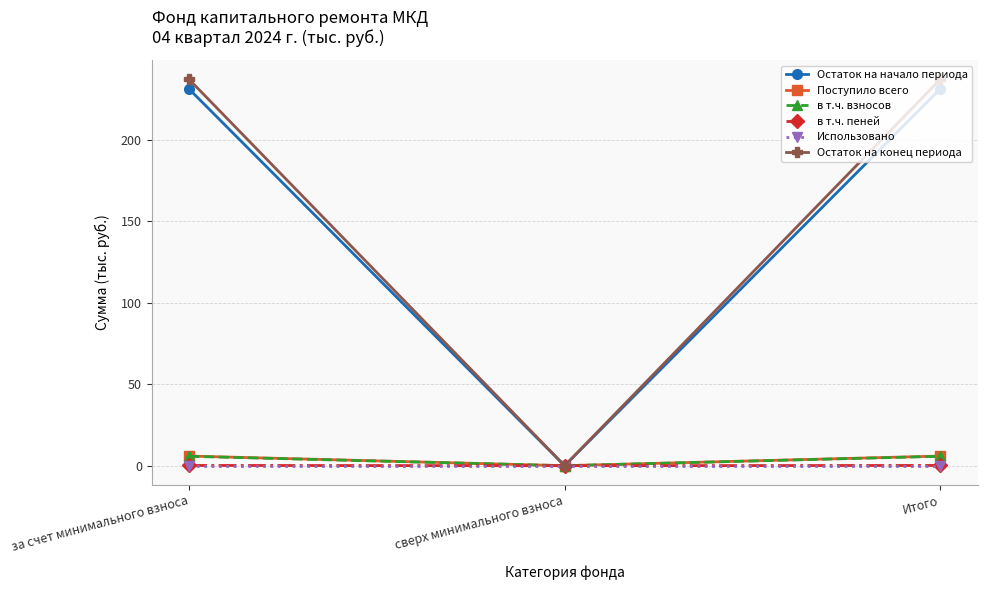

What is the value of the в т.ч. взносов point at the 1st from the left?

5.8